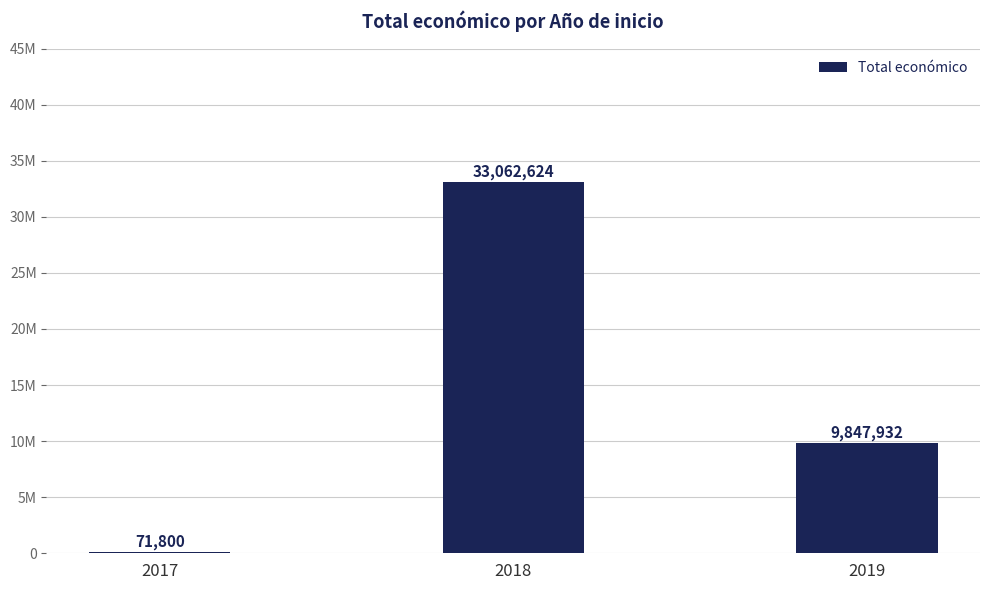

The chart shows a value of 33062624 at 2018. True or false?

True